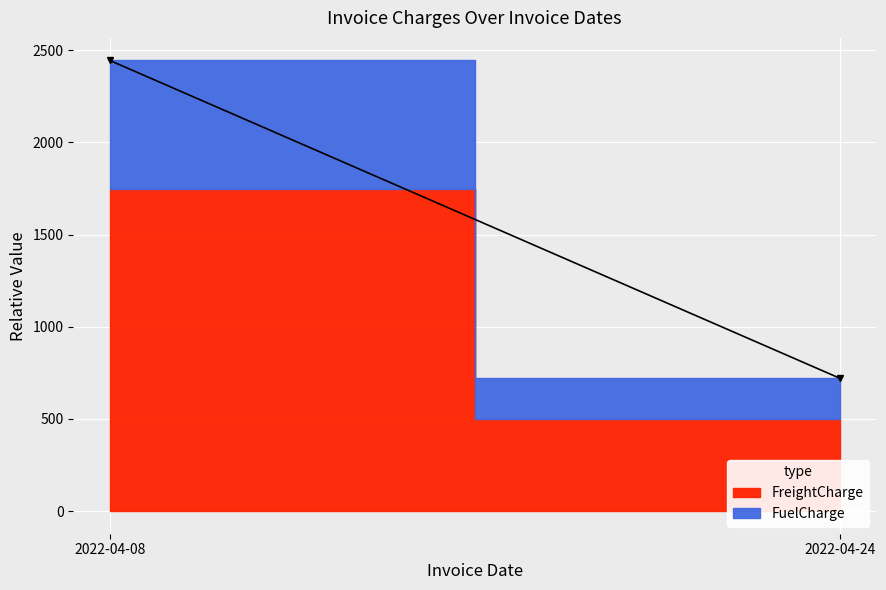

At which label does ActMass reach its minimum?

2022-04-24